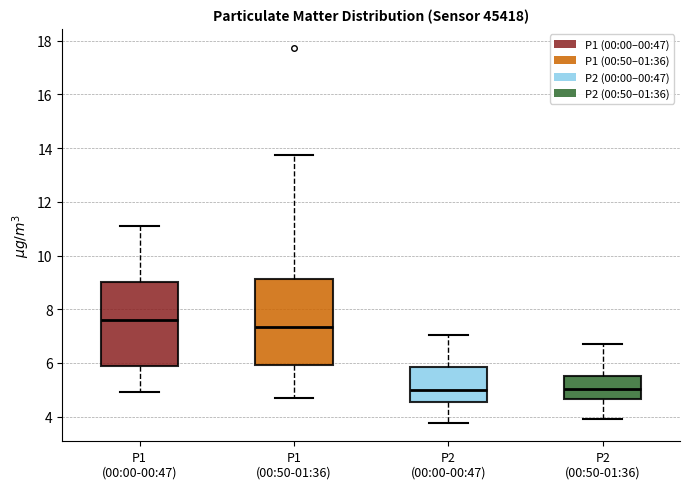

Reading left to right, transcribe this box plot: for each box, give where its median line is, the range the box spans, and where its two whiskers end, as read against the y-axis. The values are not printed on the chart, so give them approximately, as read against the axis.

P1 (00:00-00:47): median 7.6, box 5.8 to 9.0, whiskers 5.0 to 11.2
P1 (00:50-01:36): median 7.4, box 6.0 to 9.2, whiskers 4.6 to 13.8
P2 (00:00-00:47): median 5.0, box 4.6 to 5.8, whiskers 3.8 to 7.0
P2 (00:50-01:36): median 5.0, box 4.6 to 5.6, whiskers 4.0 to 6.8